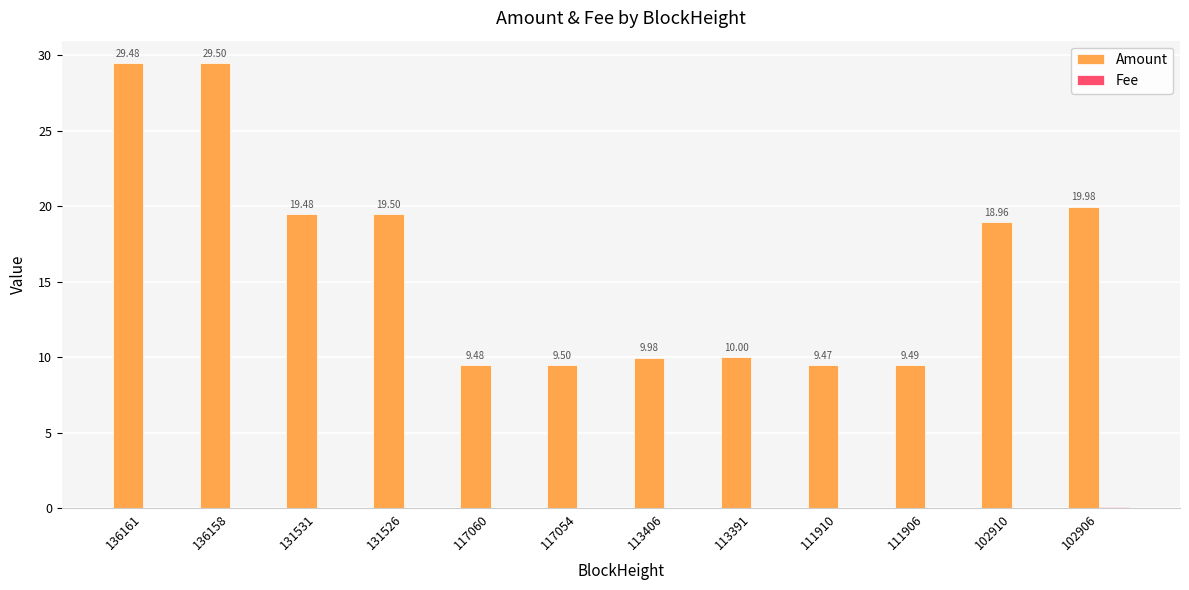

Between 131526 and 113406, which series saw the biggest shift?

Amount